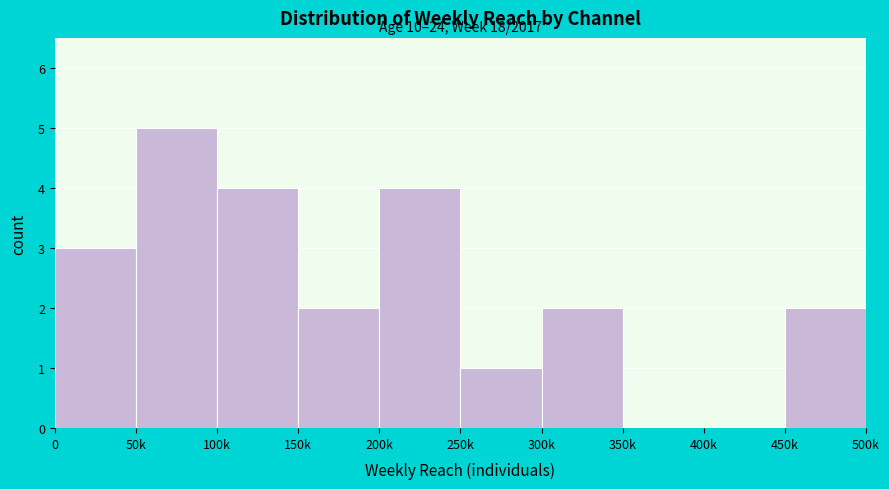

Reading left to right, extract all data points from this chart.

0=3	50k=5	100k=4	150k=2	200k=4	250k=1	300k=2	350k=0	400k=0	450k=2